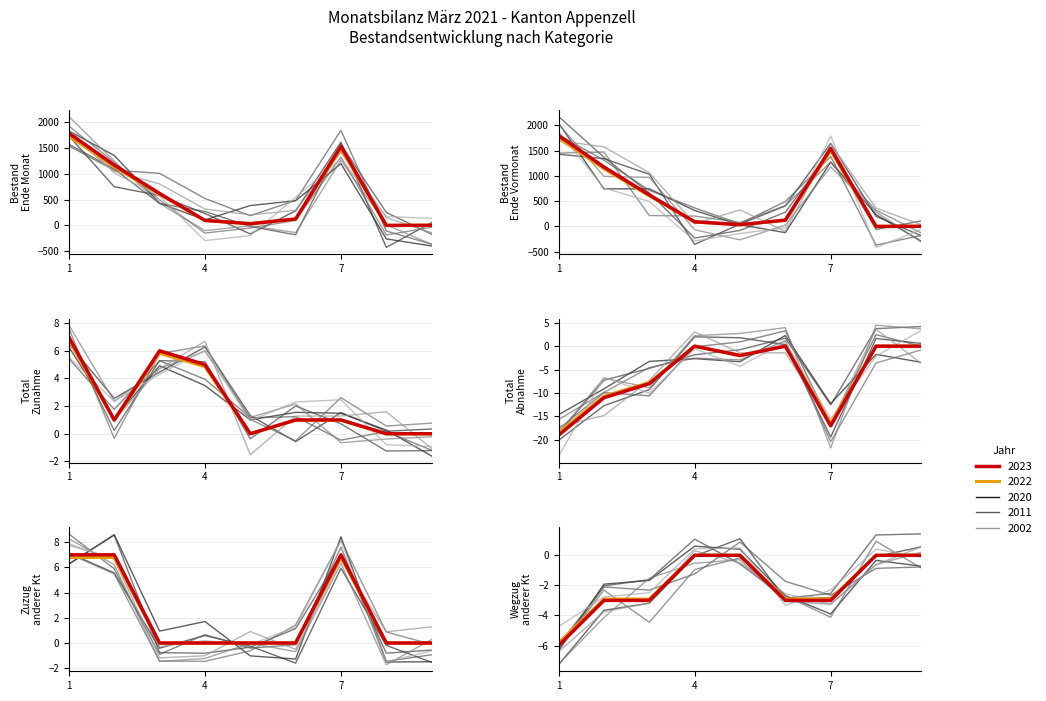

List the series in order of their peak value, lowest first.

Total Abnahme, Wegzug in anderen Kt, Total Zunahme, Zuzug aus anderem Kt, Bestand Ende Monat, Bestand Ende Vormonat